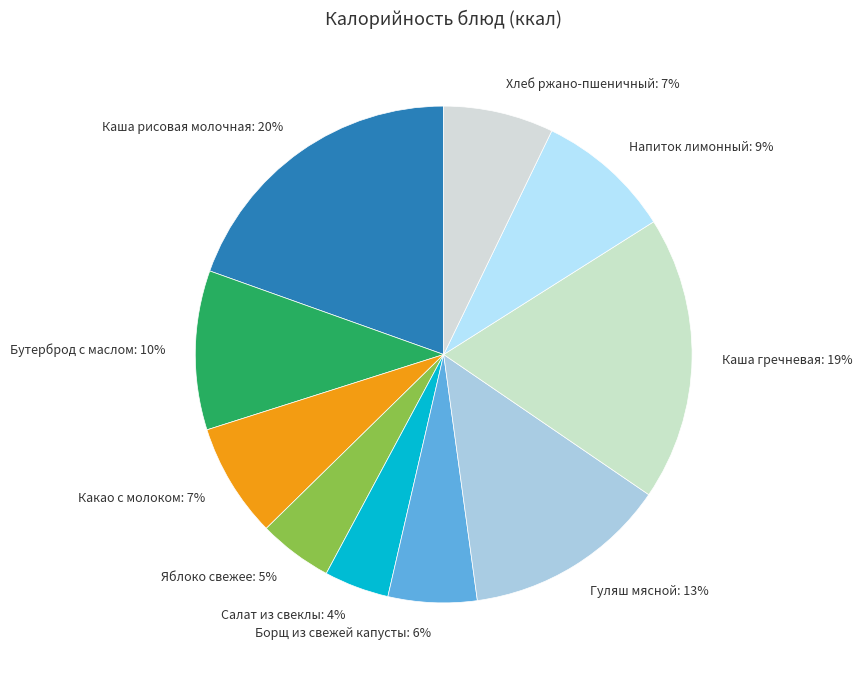

Between Каша рисовая молочная and Борщ из свежей капусты, which is larger?

Каша рисовая молочная